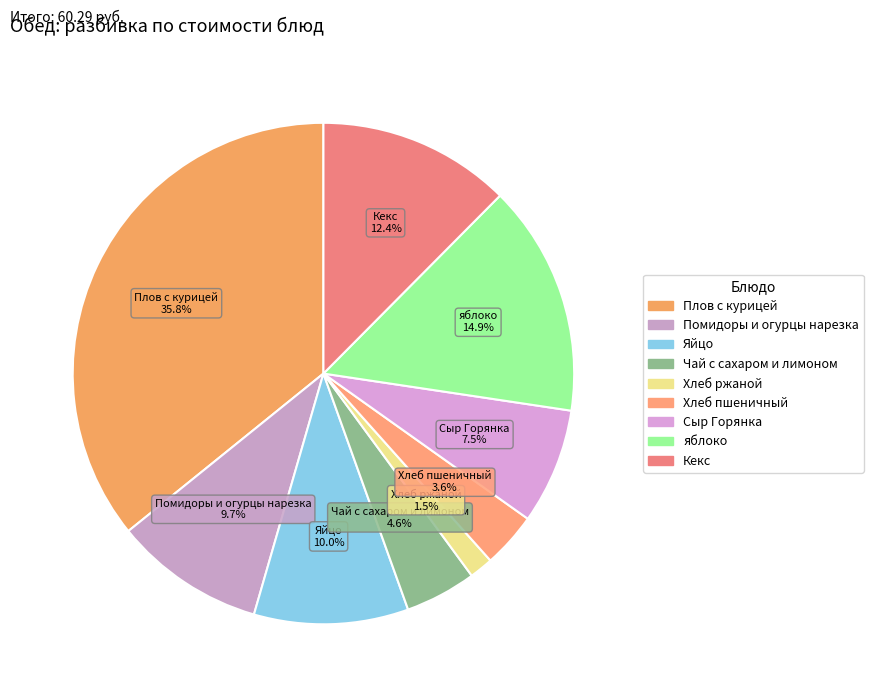

Is the sum of Хлеб ржаной and Кекс greater than half?

No